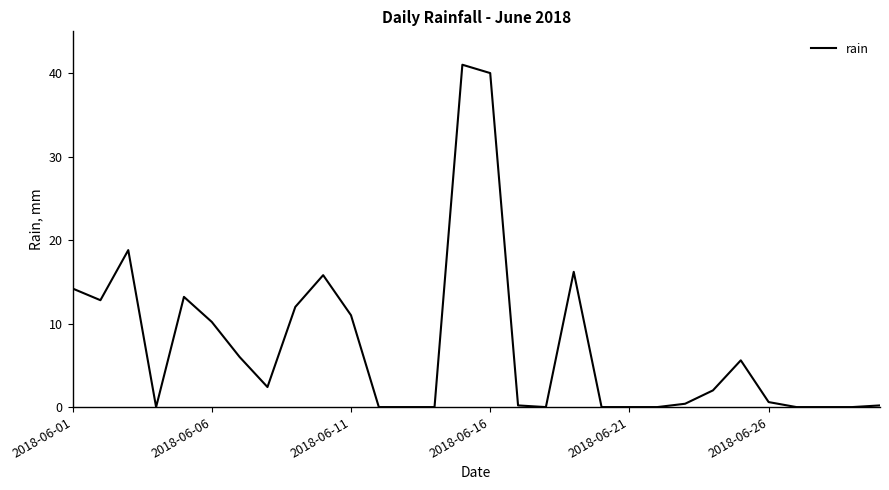

What is the greatest value displayed?

41.0